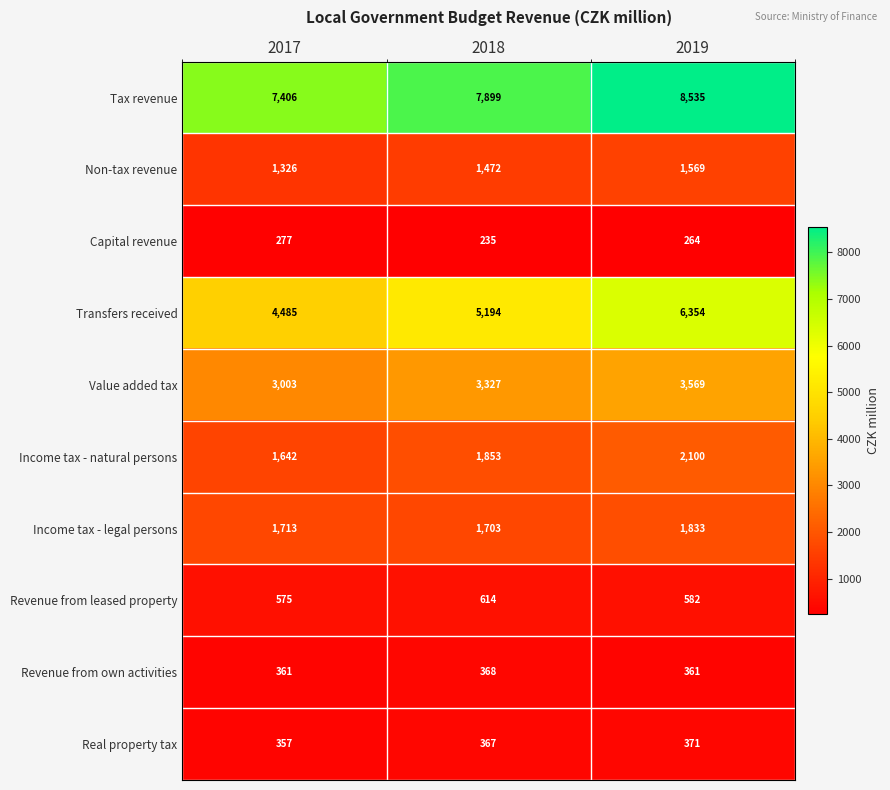

Rank the series by their maximum value, from highest to lowest.

Tax revenue, Transfers received, Value added tax, Income tax - natural persons, Income tax - legal persons, Non-tax revenue, Revenue from leased property, Real property tax, Revenue from own activities, Capital revenue